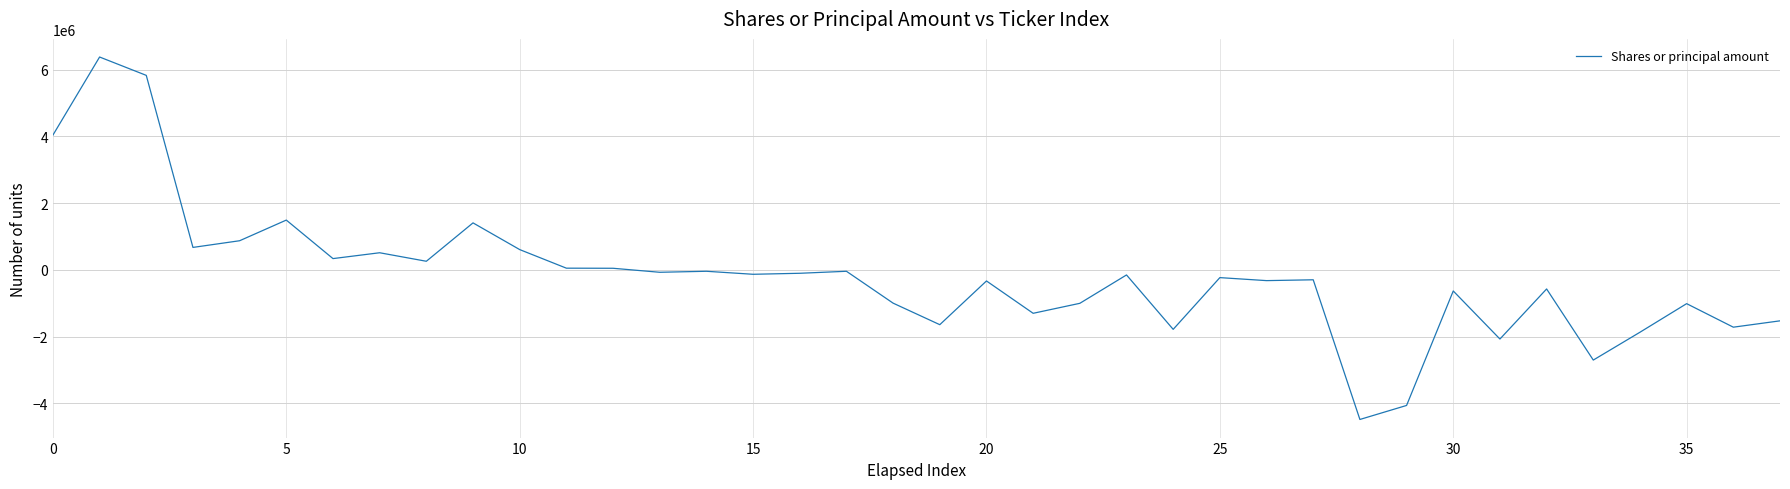

What is the difference between the maximum and minimum values?

10860000